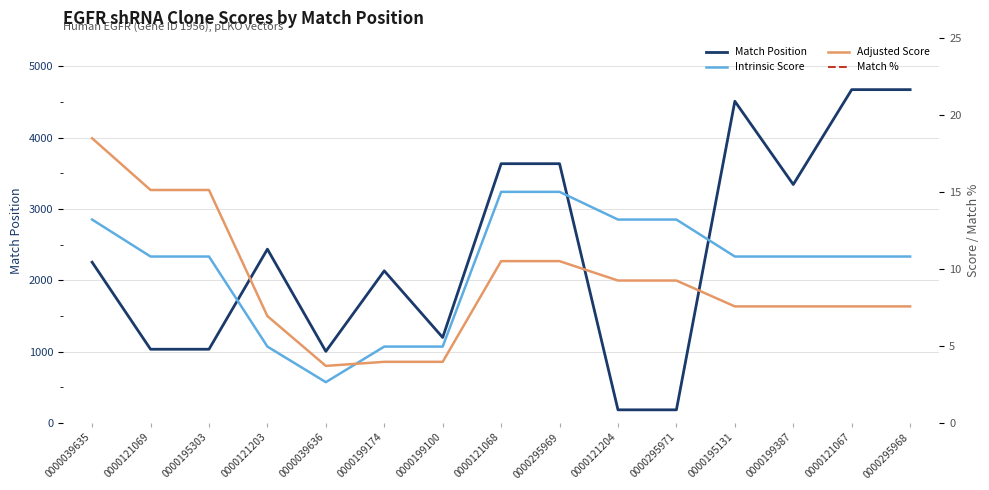

Reading left to right, list all the values displayed in this chart.

Match Position: 0000039635=2253.0	0000121069=1032.0	0000195303=1032.0	0000121203=2436.0	0000039636=1002.0	0000199174=2132.0	0000199100=1197.0	0000121068=3635.0	0000295969=3635.0	0000121204=182.0	0000295971=182.0	0000195131=4511.0	0000199387=3343.0	0000121067=4674.0	0000295968=4674.0
Intrinsic Score: 0000039635=13.2	0000121069=10.8	0000195303=10.8	0000121203=5.0	0000039636=2.6	0000199174=5.0	0000199100=5.0	0000121068=15.0	0000295969=15.0	0000121204=13.2	0000295971=13.2	0000195131=10.8	0000199387=10.8	0000121067=10.8	0000295968=10.8
Adjusted Score: 0000039635=18.5	0000121069=15.1	0000195303=15.1	0000121203=6.9	0000039636=3.7	0000199174=4.0	0000199100=4.0	0000121068=10.5	0000295969=10.5	0000121204=9.2	0000295971=9.2	0000195131=7.6	0000199387=7.6	0000121067=7.6	0000295968=7.6
Match %: 0000039635=100.0	0000121069=100.0	0000195303=100.0	0000121203=100.0	0000039636=100.0	0000199174=100.0	0000199100=100.0	0000121068=100.0	0000295969=100.0	0000121204=100.0	0000295971=100.0	0000195131=100.0	0000199387=100.0	0000121067=100.0	0000295968=100.0